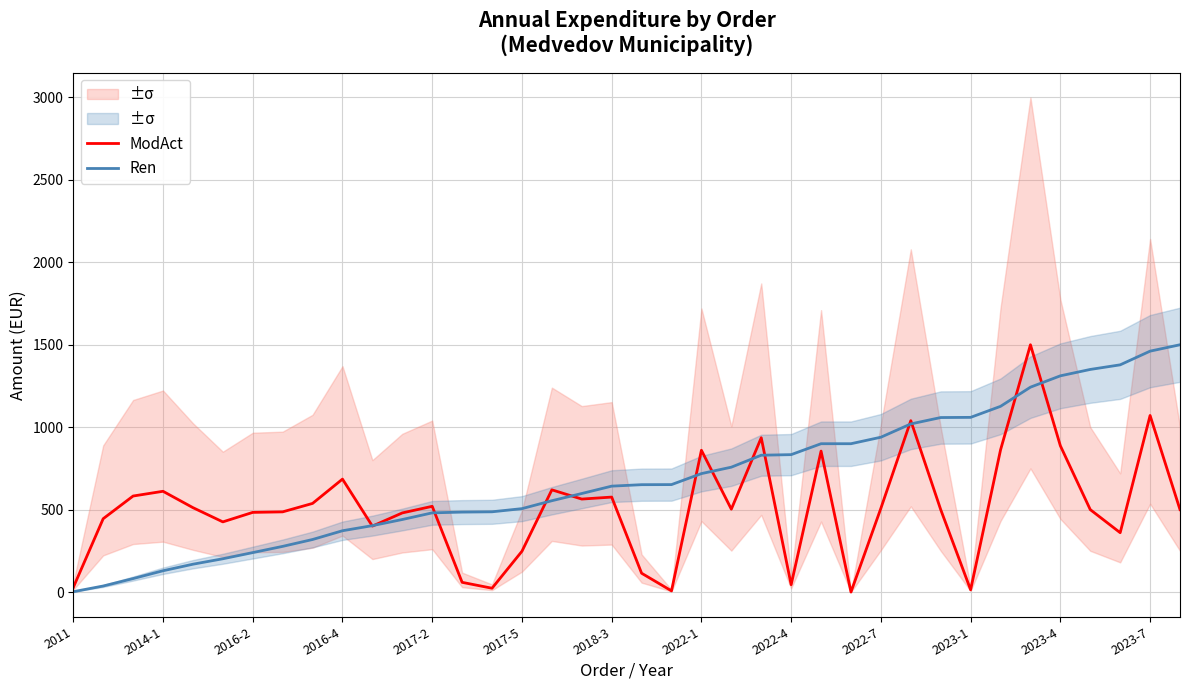

Which category has the highest value across all series?

32